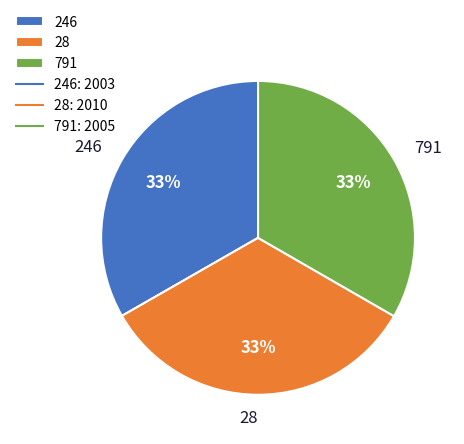

Count the number of slices in the pie.

3